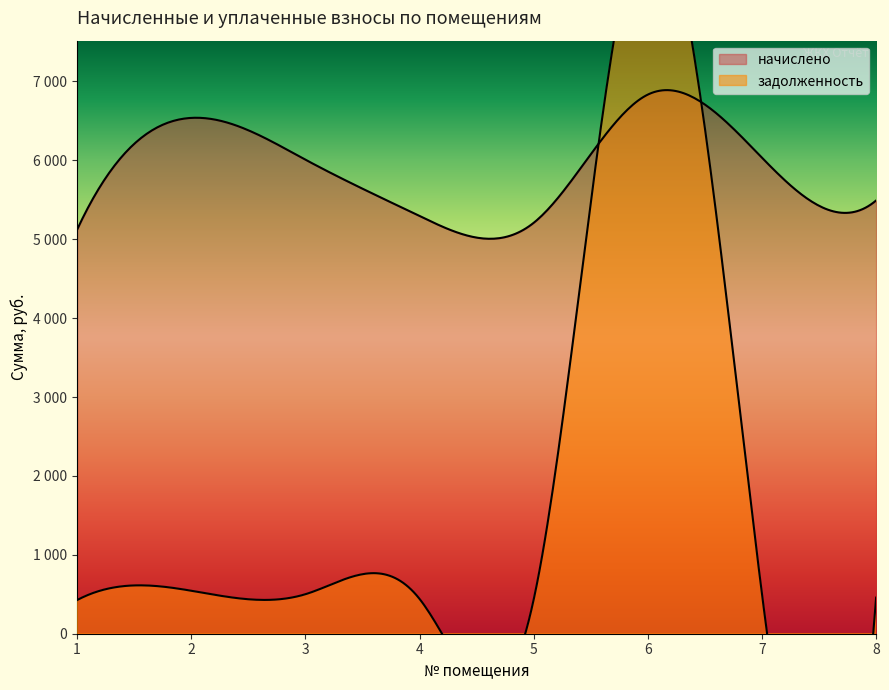

At which label does задолженность first exceed 500?

2